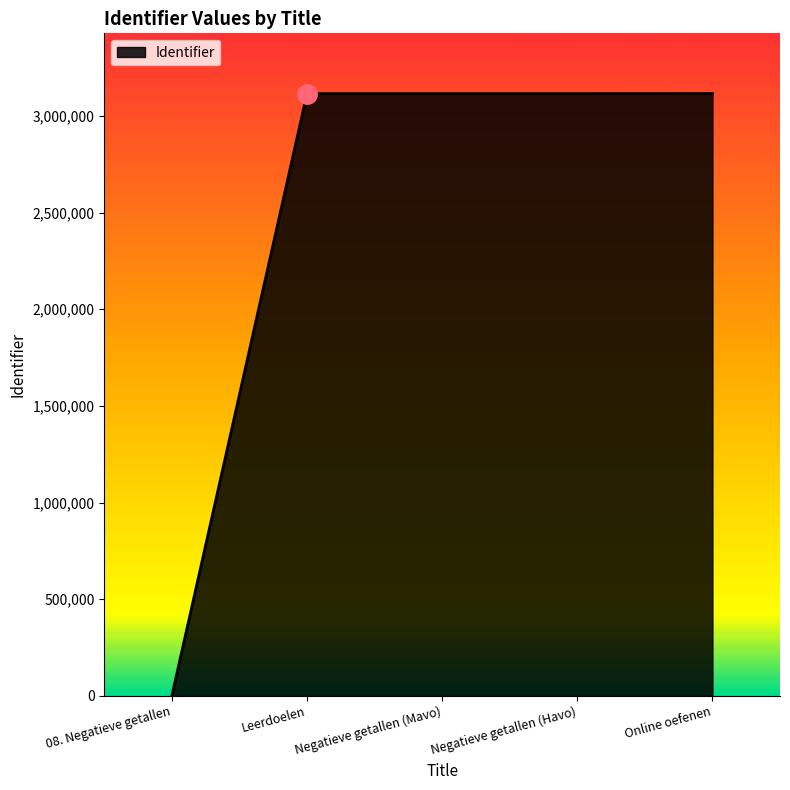

Does the chart display data point markers on the line(s)?

No